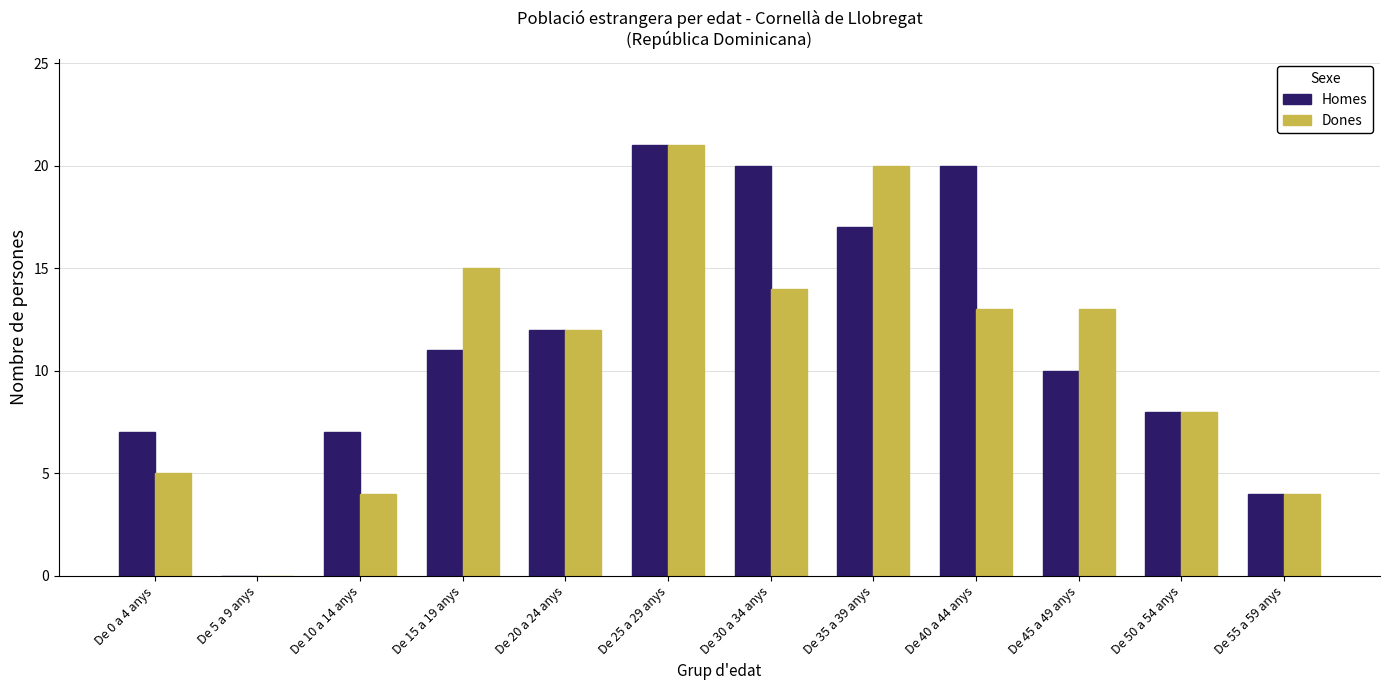

Reading left to right, transcribe all the data shown in this chart.

Homes: De 0 a 4 anys=7	De 5 a 9 anys=0	De 10 a 14 anys=7	De 15 a 19 anys=11	De 20 a 24 anys=12	De 25 a 29 anys=21	De 30 a 34 anys=20	De 35 a 39 anys=17	De 40 a 44 anys=20	De 45 a 49 anys=10	De 50 a 54 anys=8	De 55 a 59 anys=4
Dones: De 0 a 4 anys=5	De 5 a 9 anys=0	De 10 a 14 anys=4	De 15 a 19 anys=15	De 20 a 24 anys=12	De 25 a 29 anys=21	De 30 a 34 anys=14	De 35 a 39 anys=20	De 40 a 44 anys=13	De 45 a 49 anys=13	De 50 a 54 anys=8	De 55 a 59 anys=4